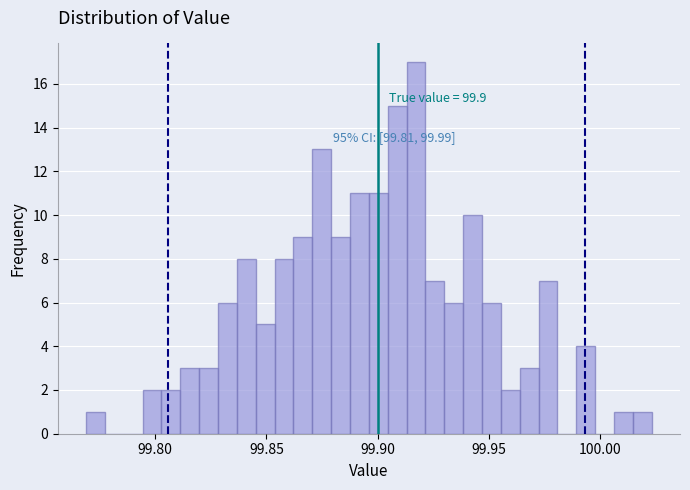

Around what value on the x-axis is the tallest bar? Give the approximate position of its centre, as read against the axis.

99.915